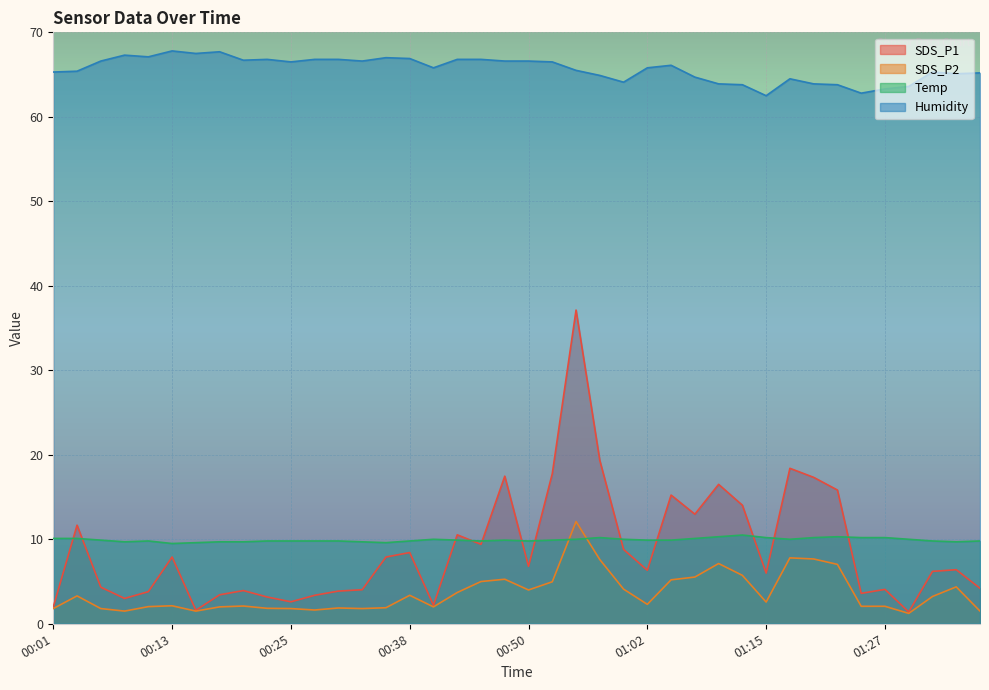

At 00:30, list the series in order from largest to smallest.

Humidity, Temp, SDS_P1, SDS_P2